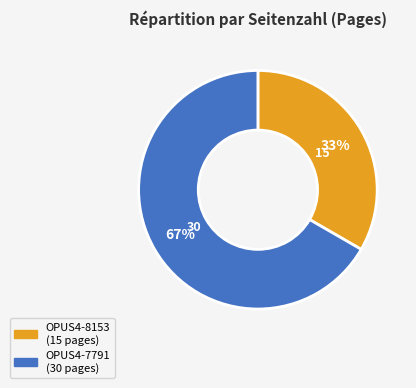

Rank the categories by value from lowest to highest.

OPUS4-8153, OPUS4-7791